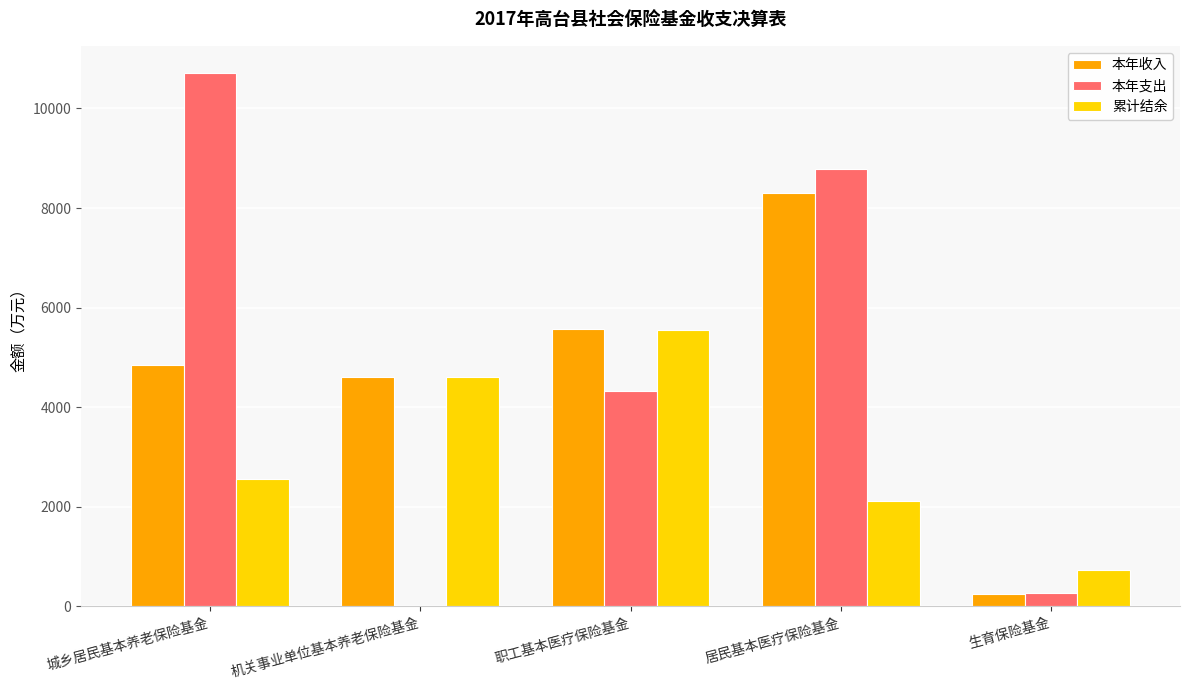

What is the greatest value displayed?

10721